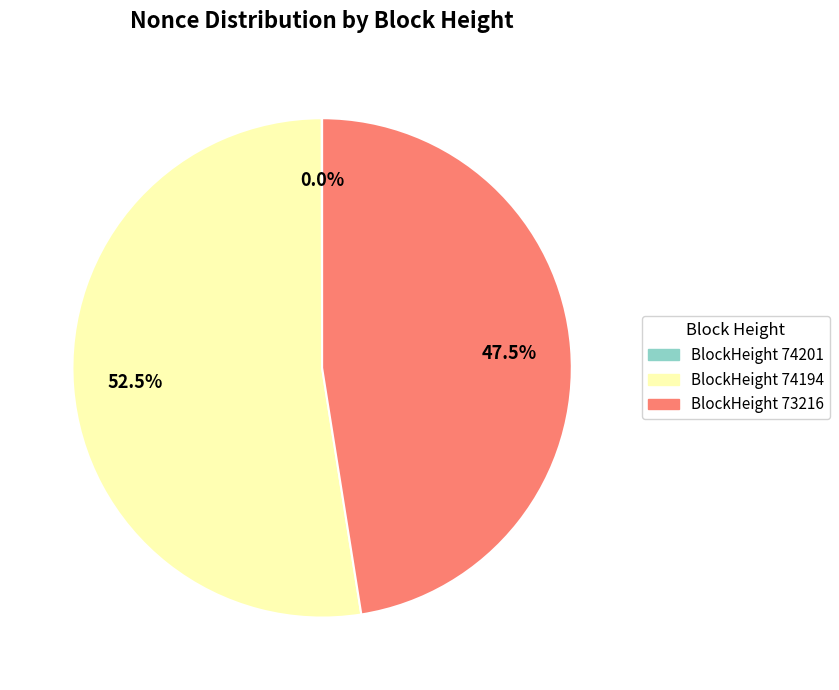

Does any single category account for the majority?

Yes